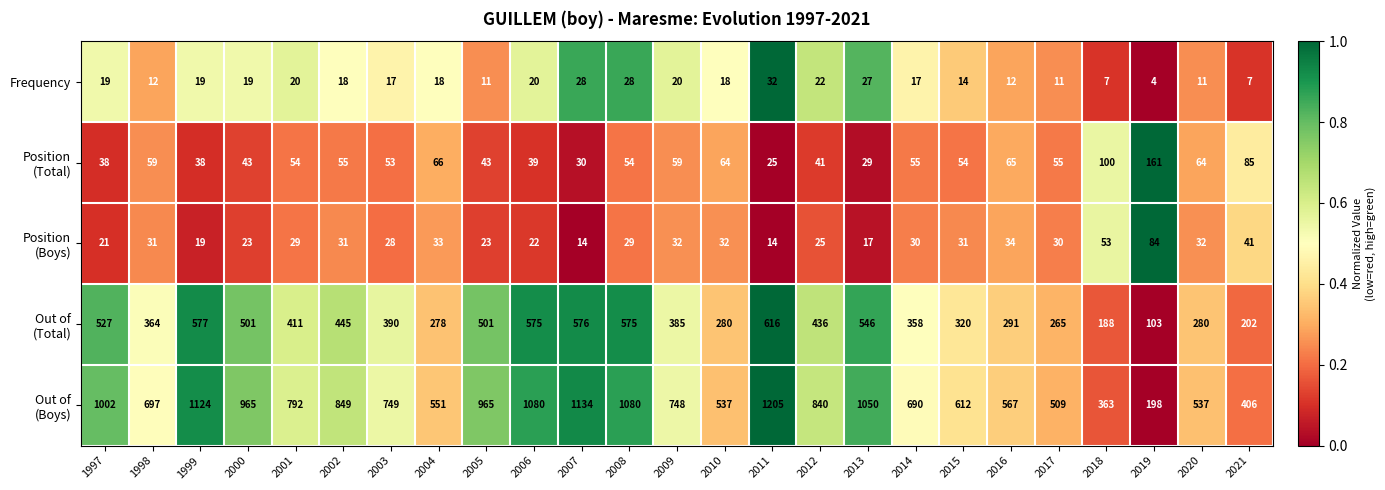

The Frequency series shows 1 at 2019. True or false?

False